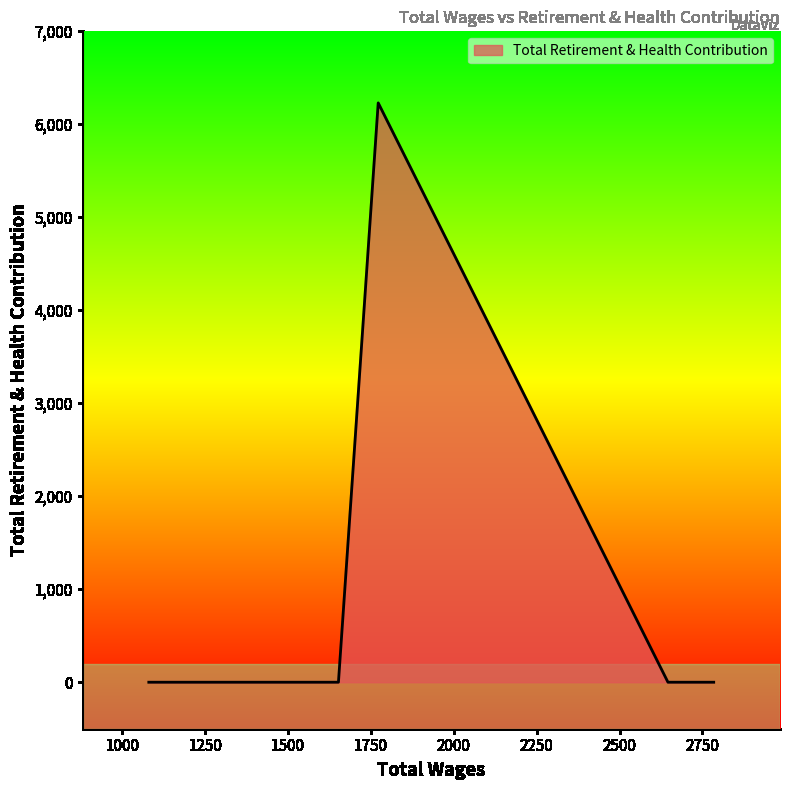

What is the greatest value displayed?

6230